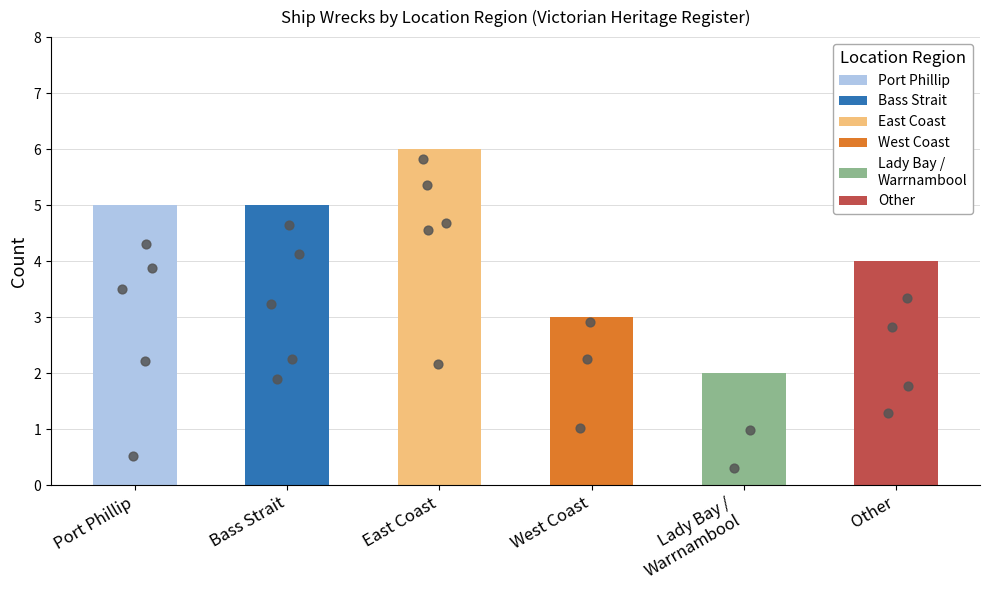

Which has a higher value, Bass Strait or West Coast?

Bass Strait